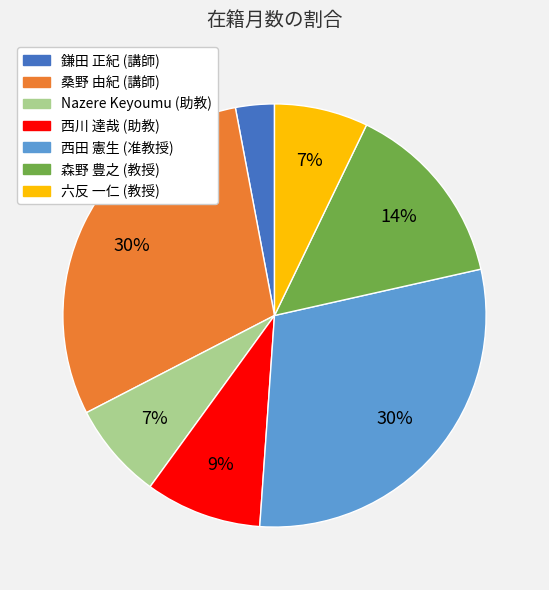

What is the smallest slice in the pie chart?

鎌田 正紀 (講師)